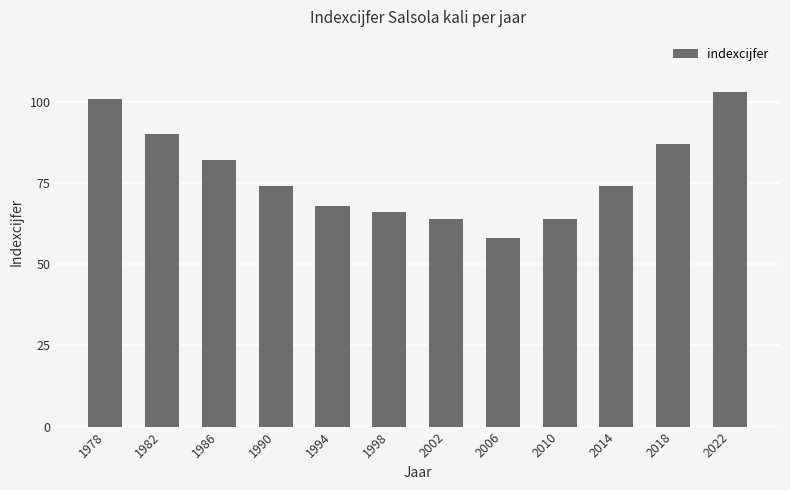

Which category has the highest value across all series?

2022